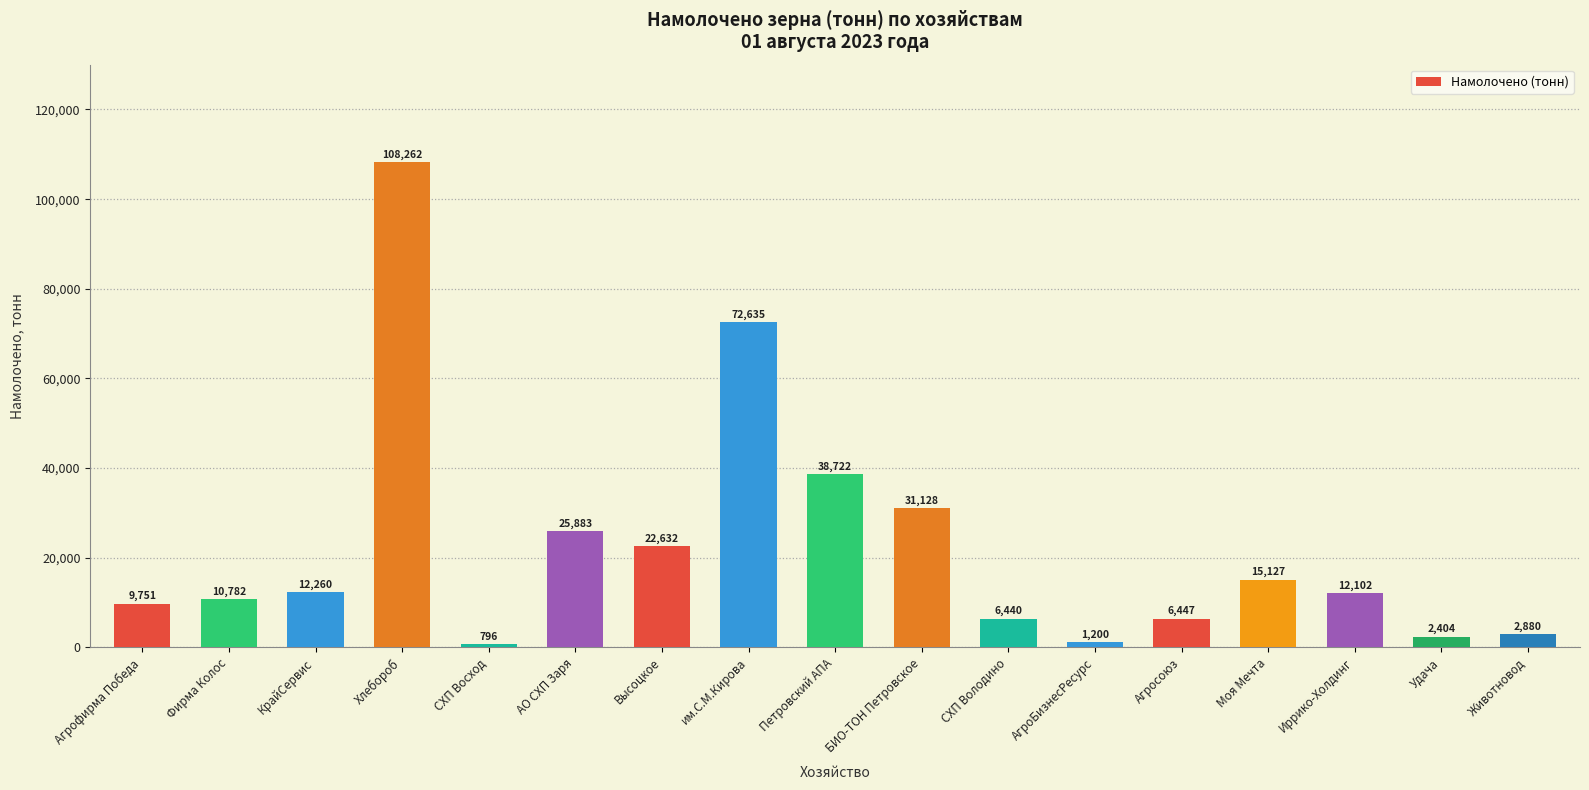

What position from the right is Иррико-Холдинг?

3